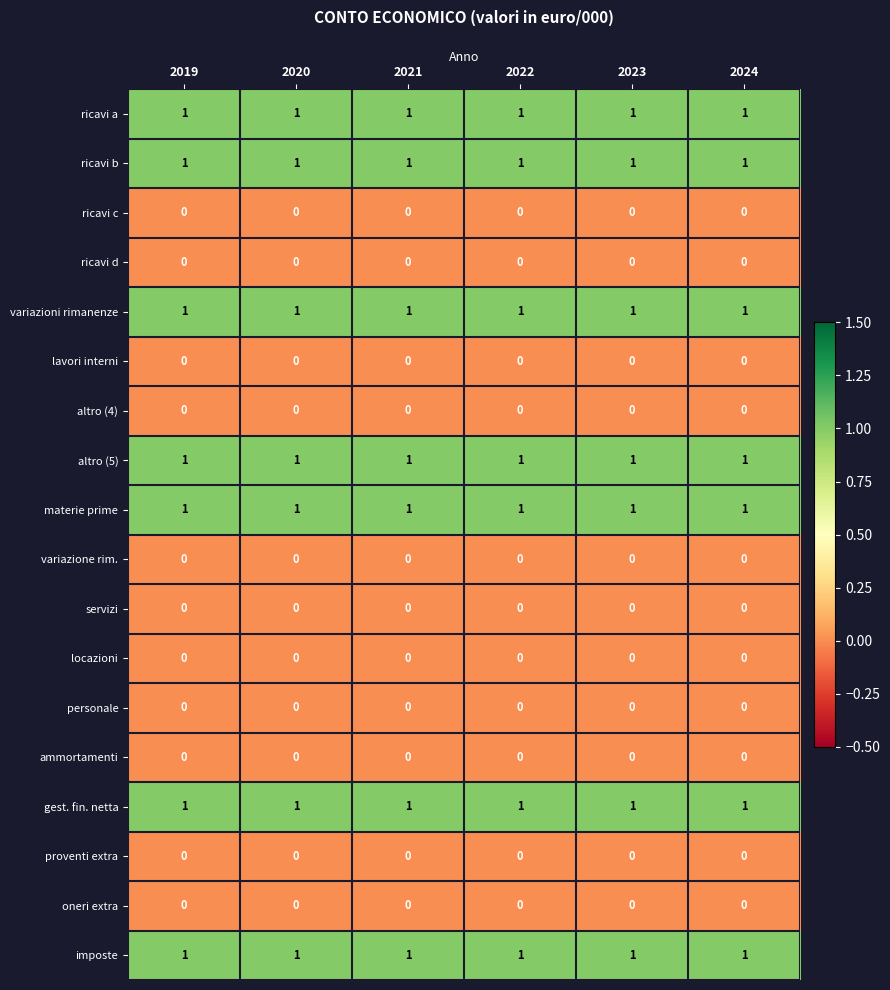

The ricavi c series shows 0 at 2019. True or false?

True